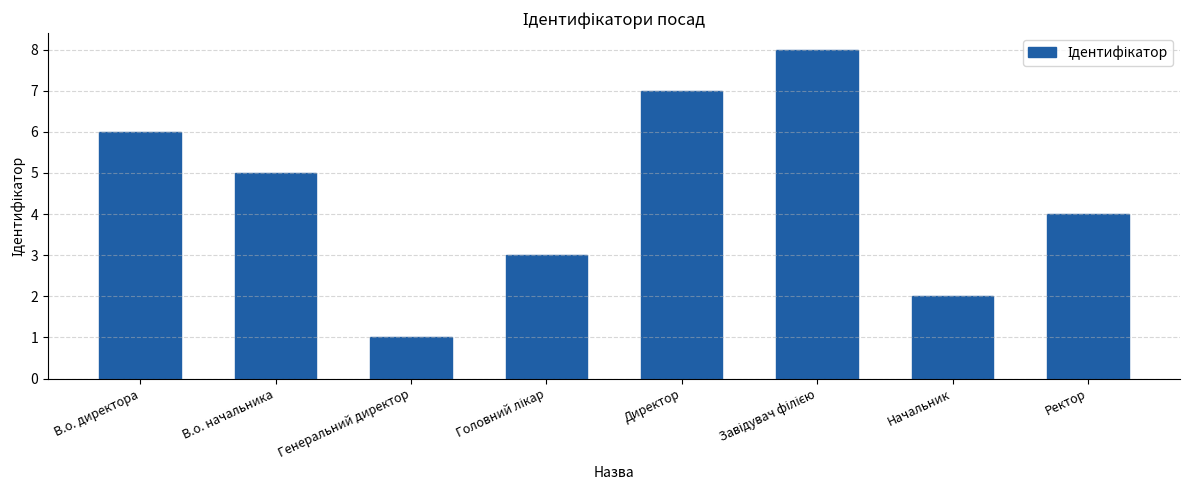

What is the approximate value at В.о. директора?

6